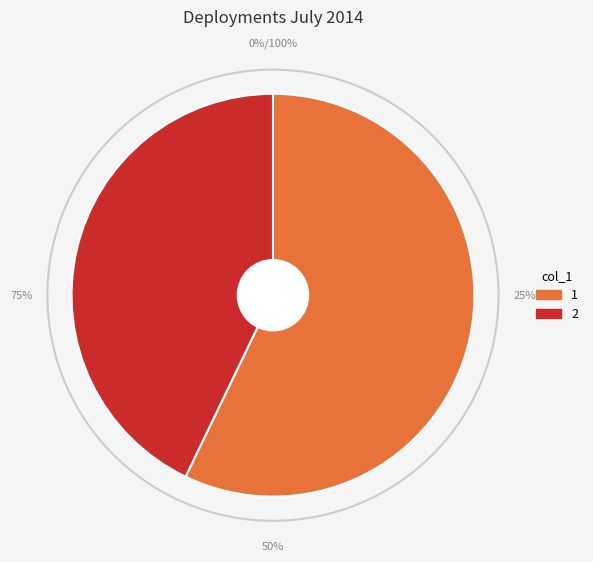

Which has a higher value, 1 or 2?

1